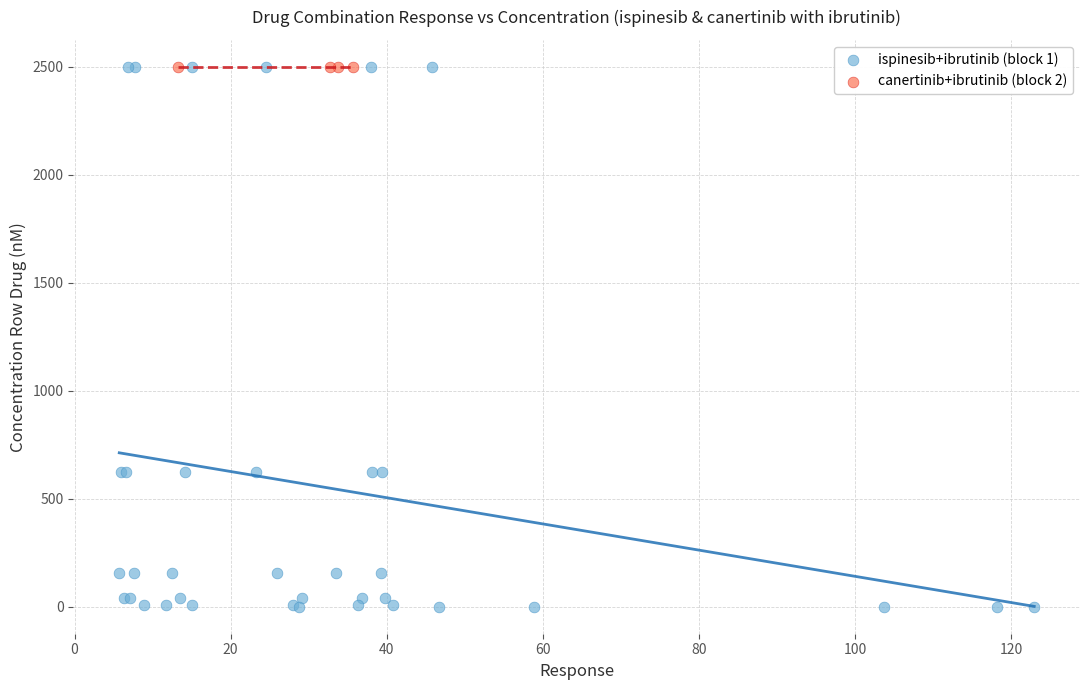

Which series contains the lowest Y value?

ispinesib+ibrutinib (block 1)